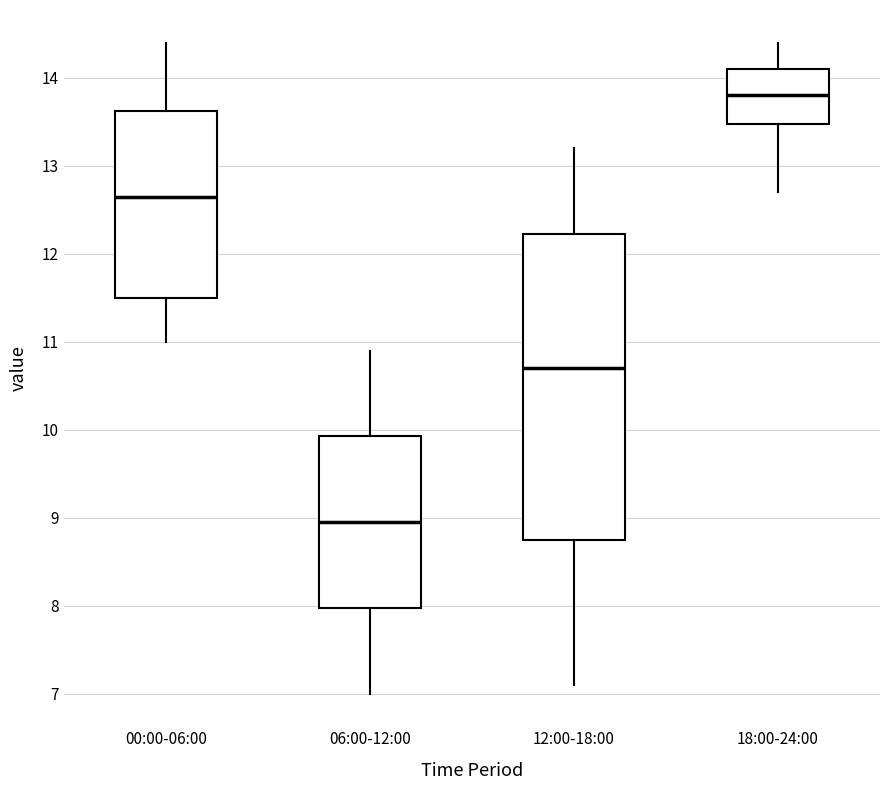

Which box has the highest median line?

18:00-24:00